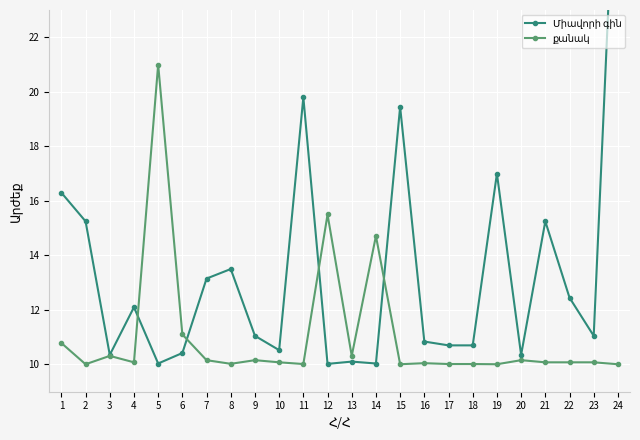

Between which two adjacent categories do քանակ and Միավորի գին first intersect?

4 and 5